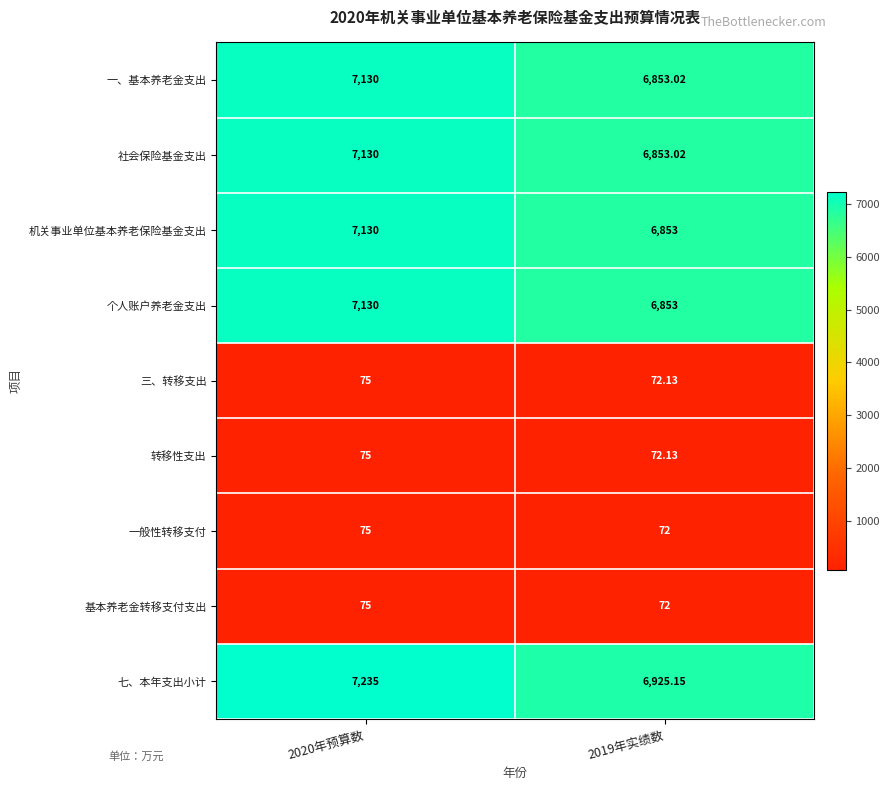

Which series has the largest range (max minus min)?

七、本年支出小计